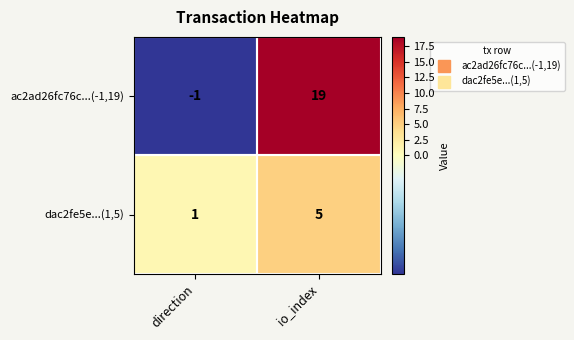

The dac2fe5e...(1,5) series shows 0 at direction. True or false?

False